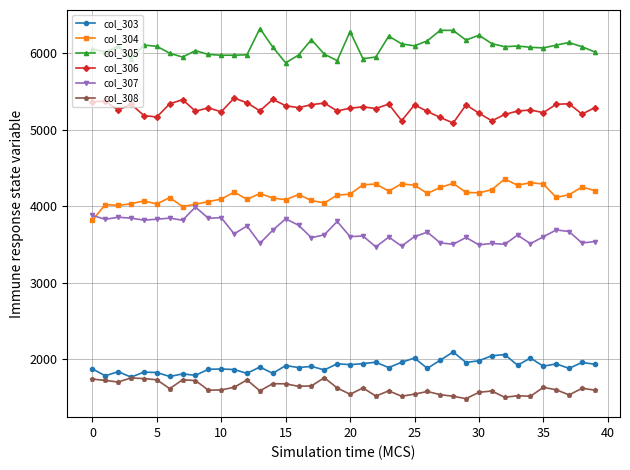

True or false: col_306 and col_307 intersect in this chart.

False